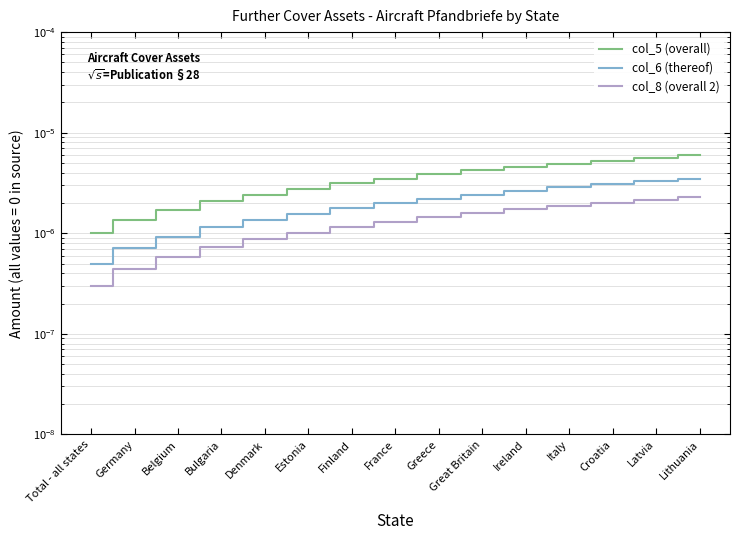

Is this an area chart (filled region under the line)?

No